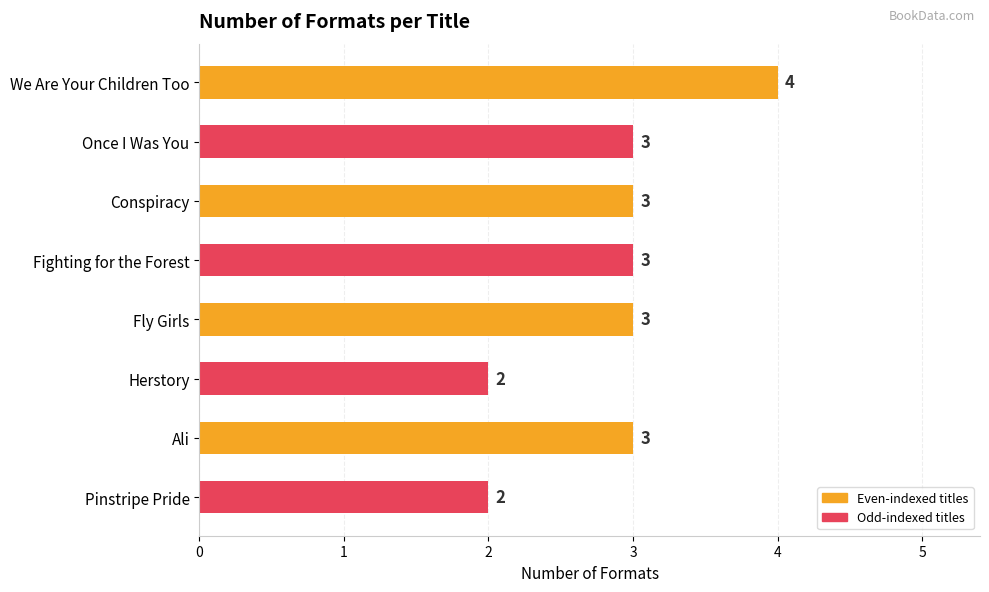

What is the maximum value shown in the chart?

4